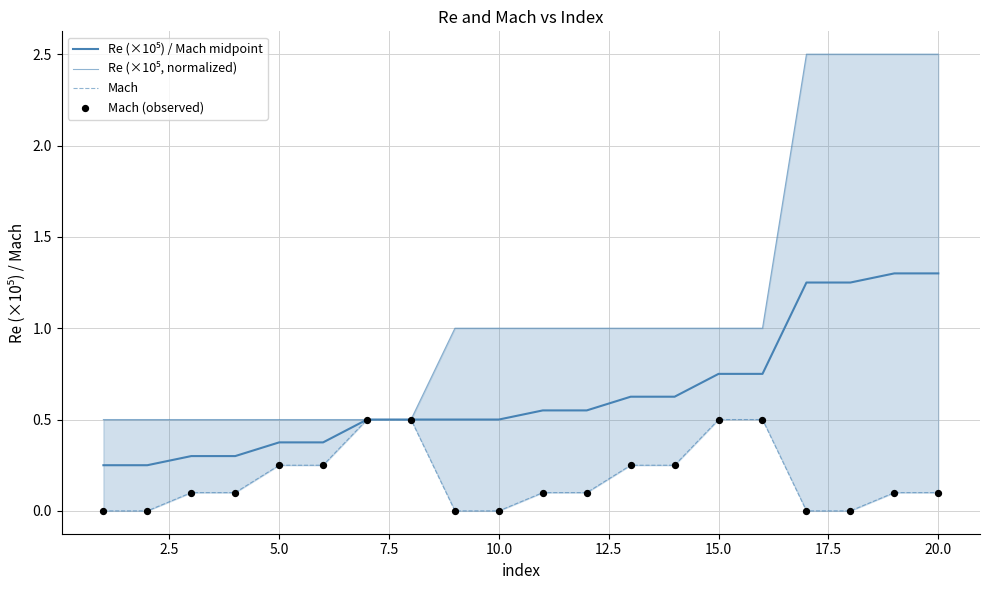

Which series contains the lowest Y value?

Mach